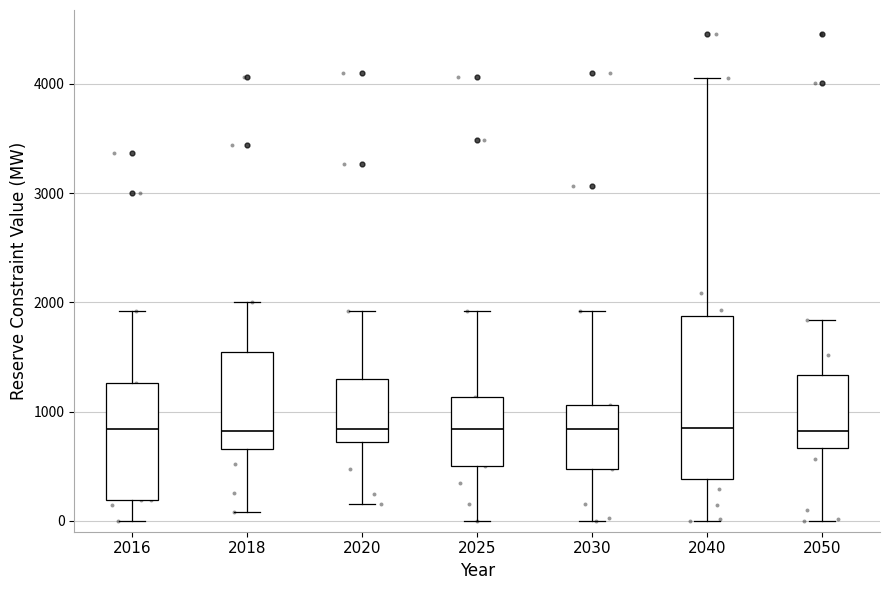

Reading left to right, transcribe this box plot: for each box, give where its median line is, the range the box spans, and where its two whiskers end, as read against the y-axis. The values are not printed on the chart, so give them approximately, as read against the axis.

2016: median 800, box 200 to 1300, whiskers 0 to 1900
2018: median 800, box 700 to 1500, whiskers 100 to 2000
2020: median 800, box 700 to 1300, whiskers 200 to 1900
2025: median 800, box 500 to 1100, whiskers 0 to 1900
2030: median 800, box 500 to 1100, whiskers 0 to 1900
2040: median 900, box 400 to 1900, whiskers 0 to 4100
2050: median 800, box 700 to 1300, whiskers 0 to 1800